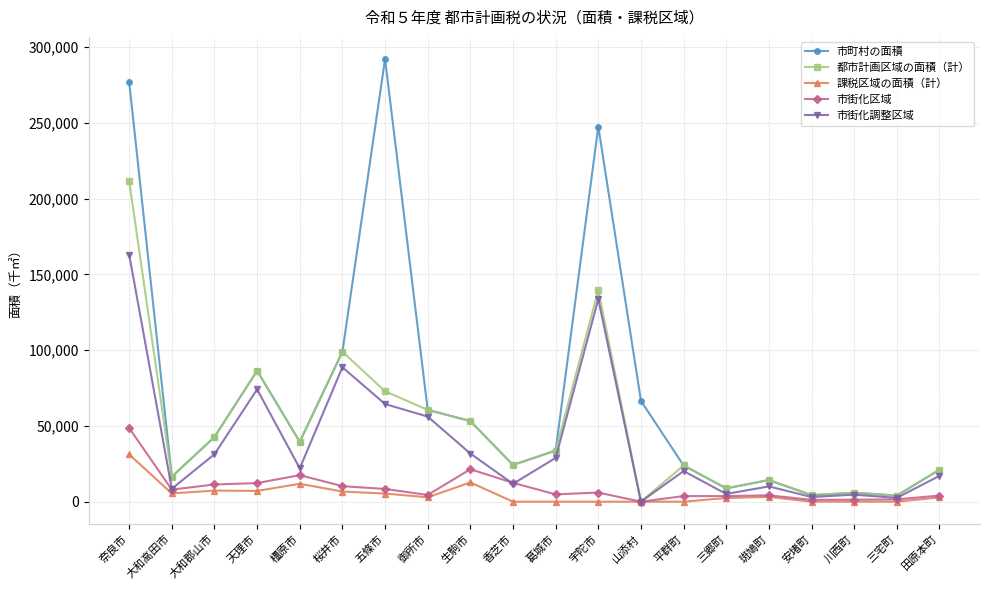

At which category is the sum across all series the highest?

奈良市